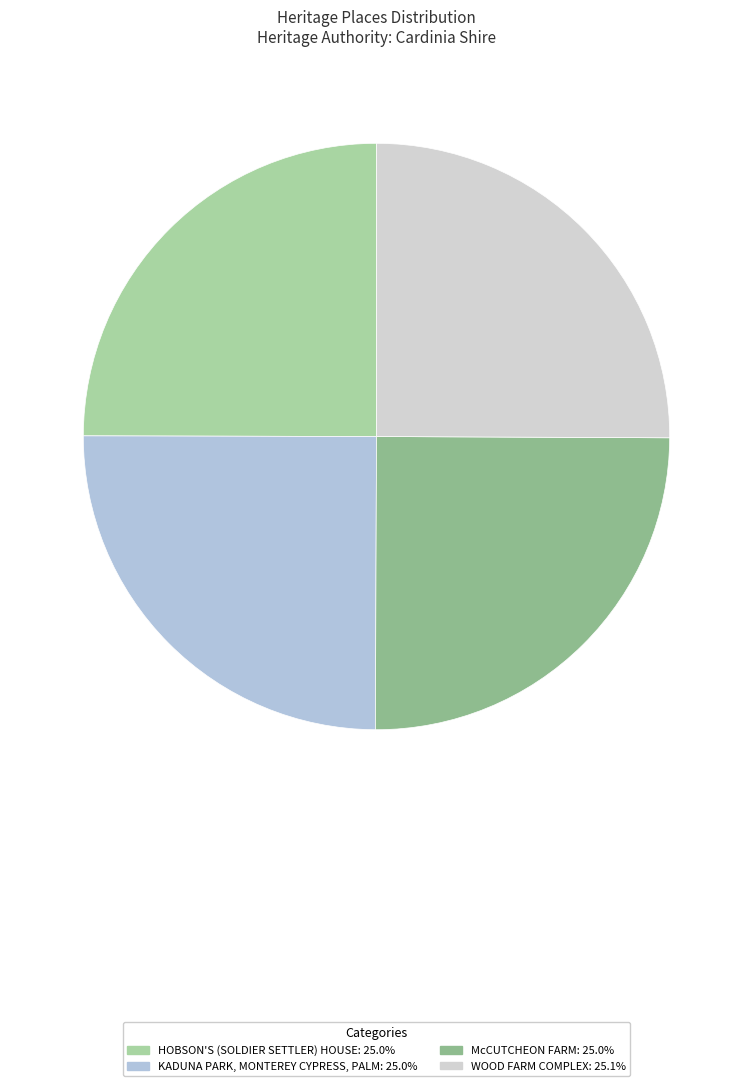

Count the number of slices in the pie.

4